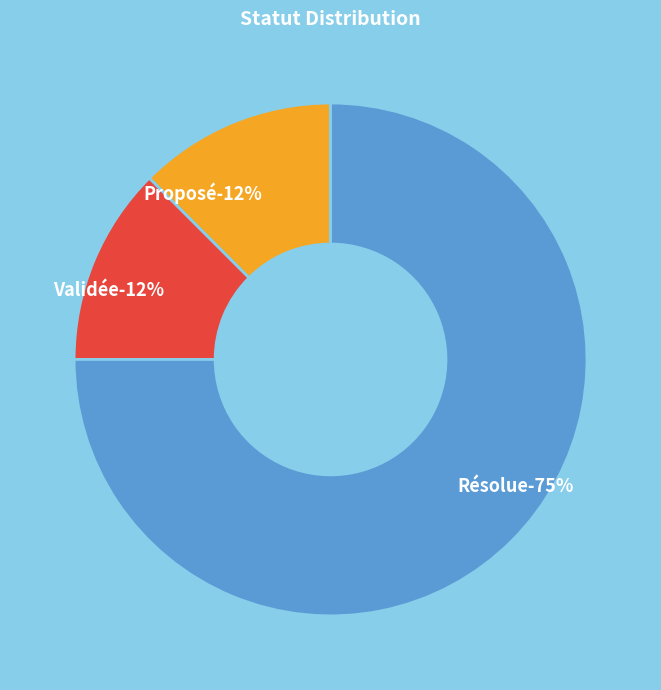

To the nearest percent, what percentage of the pie is Validée?

12%